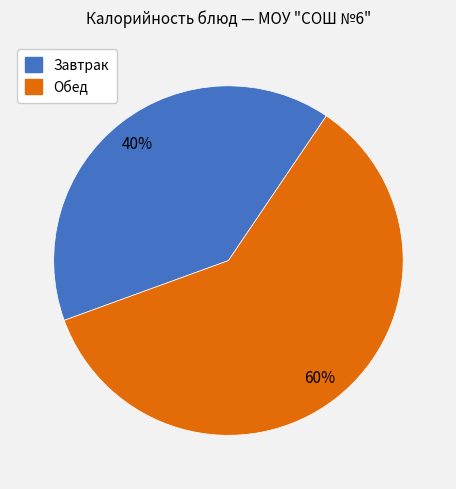

Which category has the biggest portion of the pie?

Обед